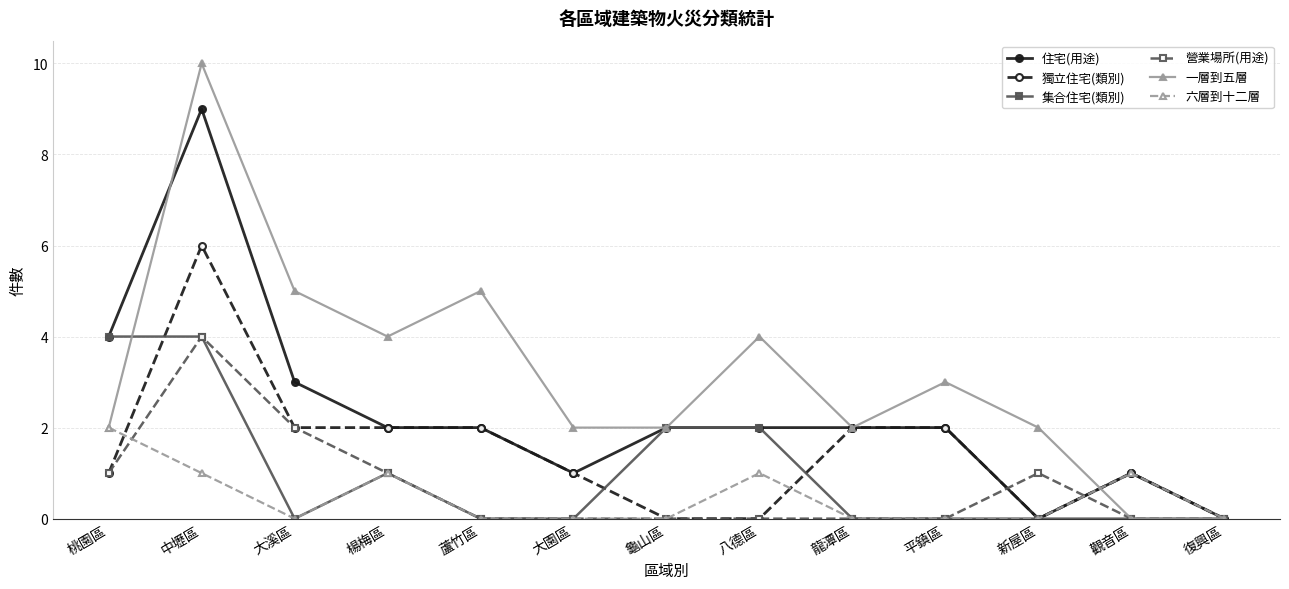

The 營業場所(用途) series shows 1 at 楊梅區. True or false?

True